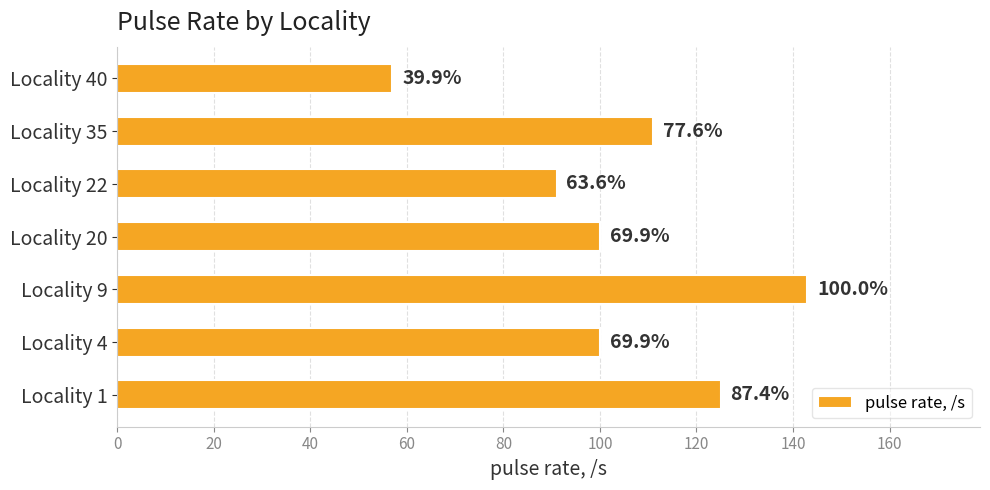

What is the average value?

104